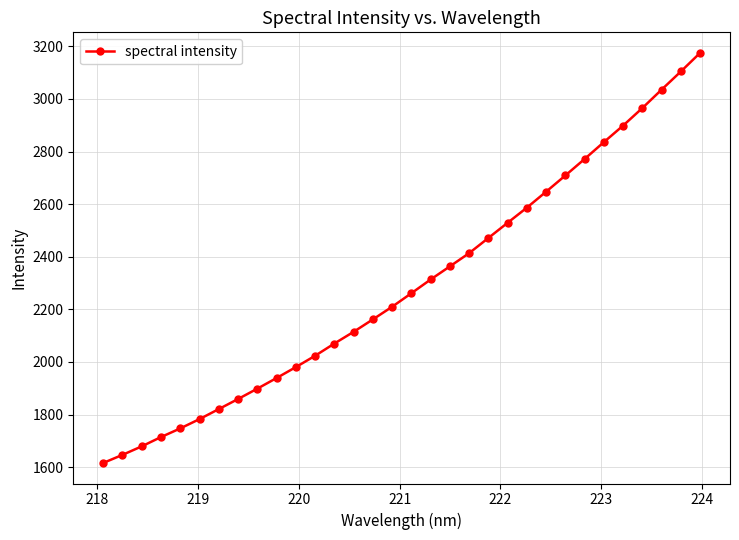

What is the smallest value displayed?

1616.0